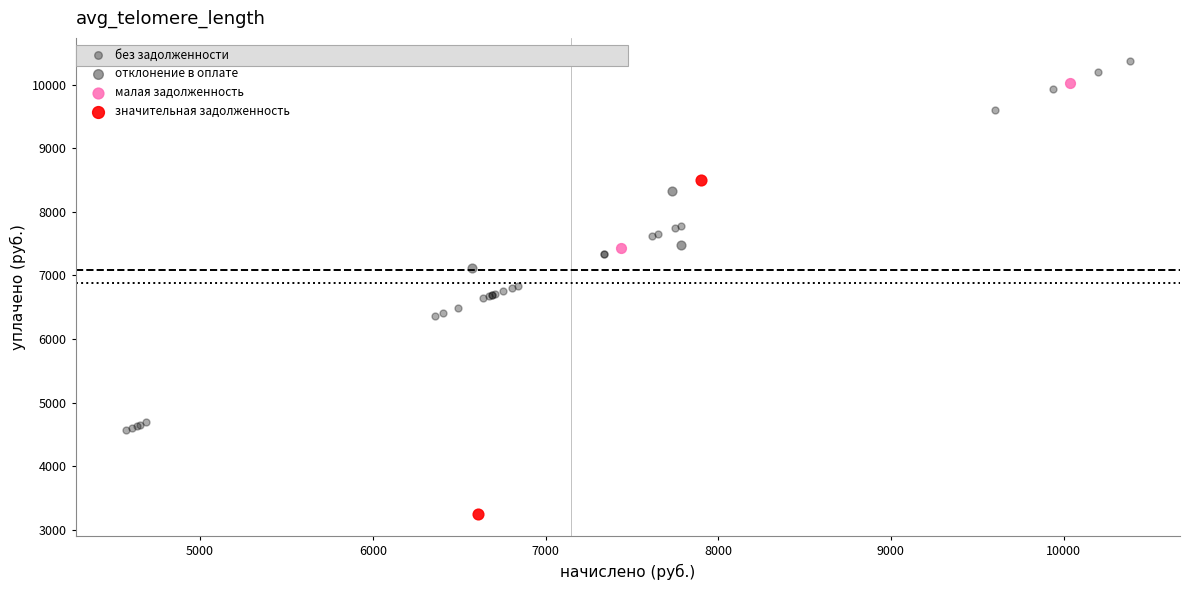

What are all the series names shown in the legend?

без задолженности, отклонение в оплате, малая задолженность, значительная задолженность